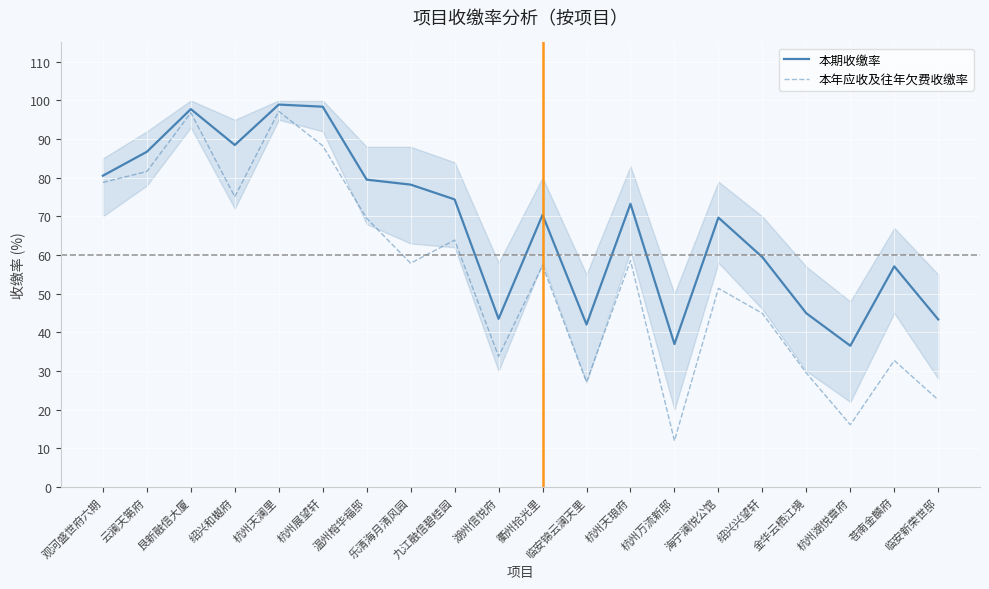

Where is 本年应收及往年欠费收缴率 nearest to the value 54?

海宁澜悦公馆